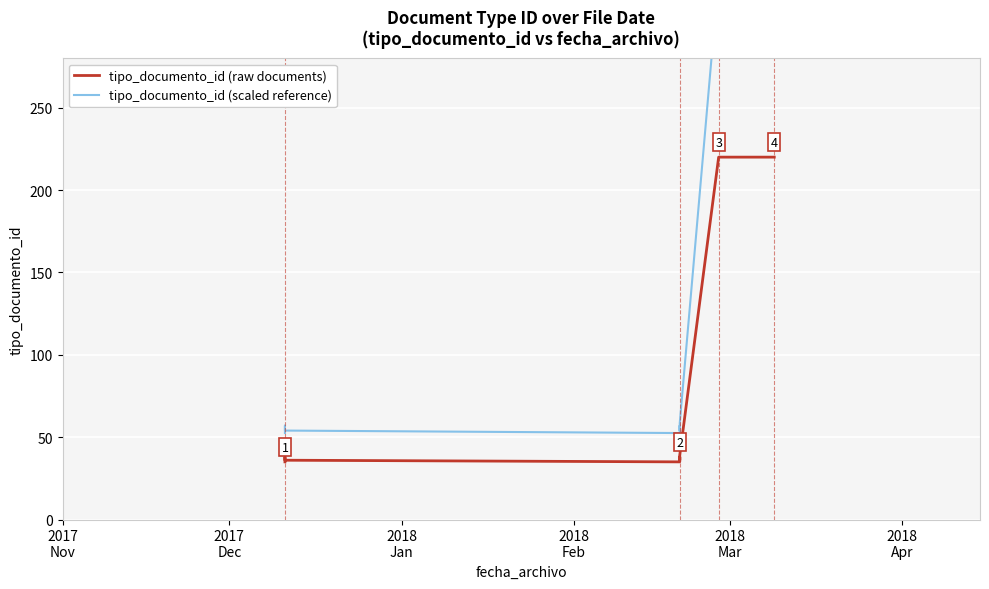

Is the value of tipo_documento_id (raw documents) at 2017
Dec greater than the value of tipo_documento_id (scaled reference) at 2018
Apr?

No